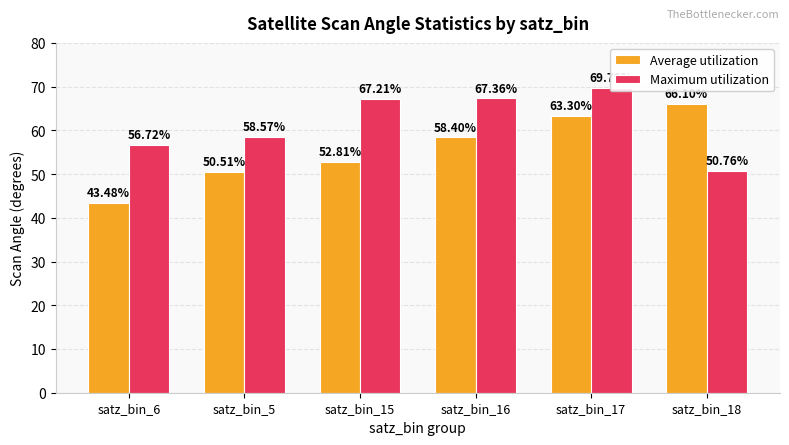

Which has a higher value, satz_bin_5 or satz_bin_18?

satz_bin_18